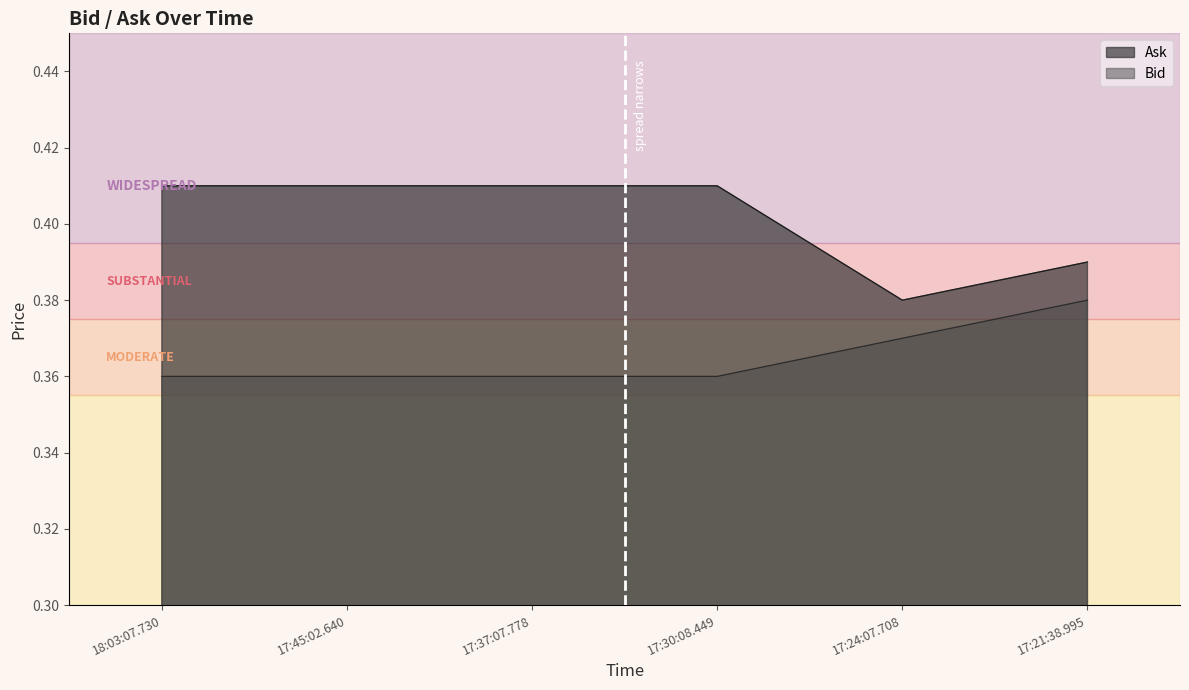

True or false: Bid has more than 0 points higher than both neighbors.

False